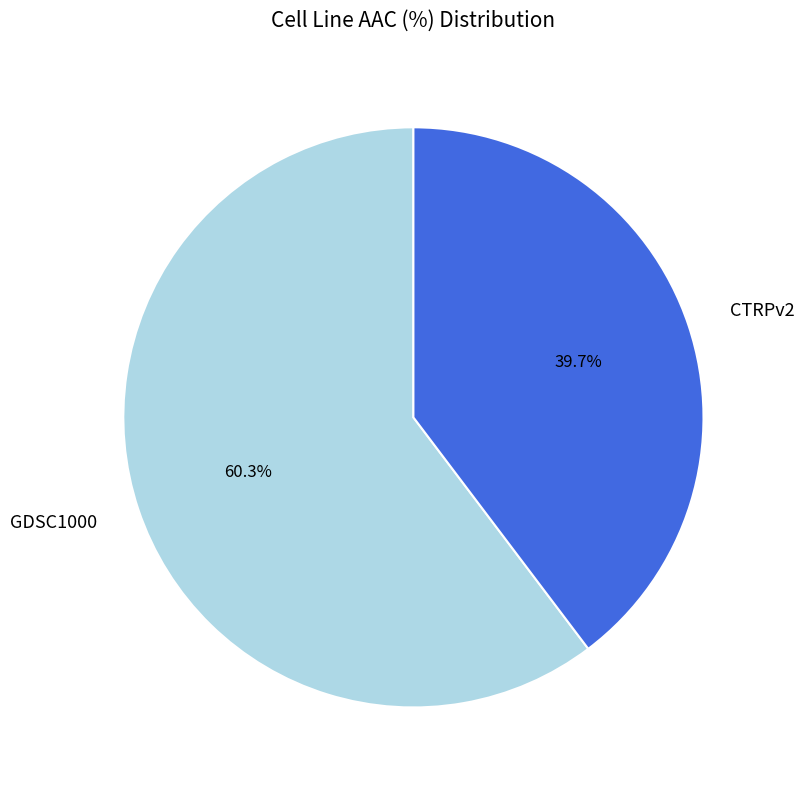

Which slice is the largest?

GDSC1000